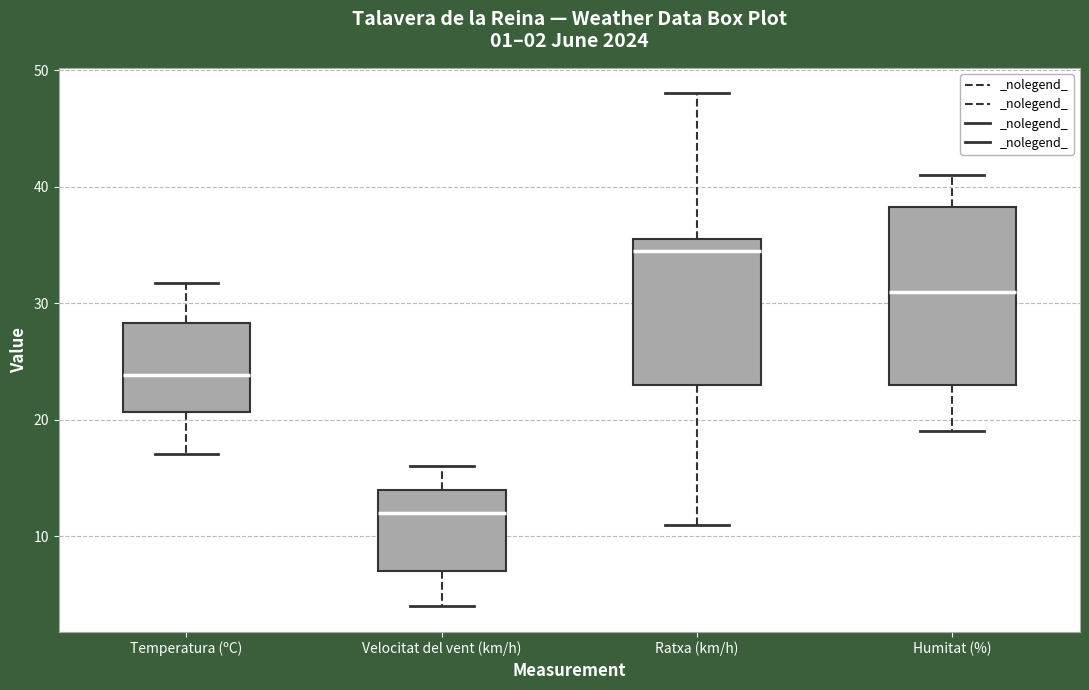

Which box has the lowest median line?

Velocitat del vent (km/h)